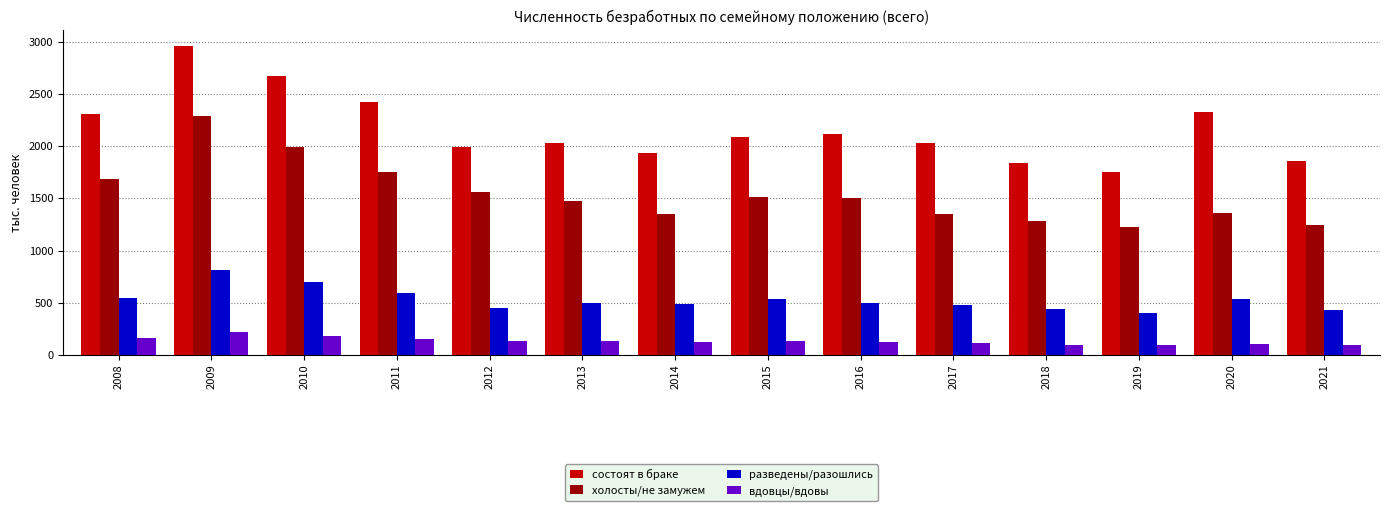

Between 2010 and 2016, which series saw the biggest shift?

состоят в браке